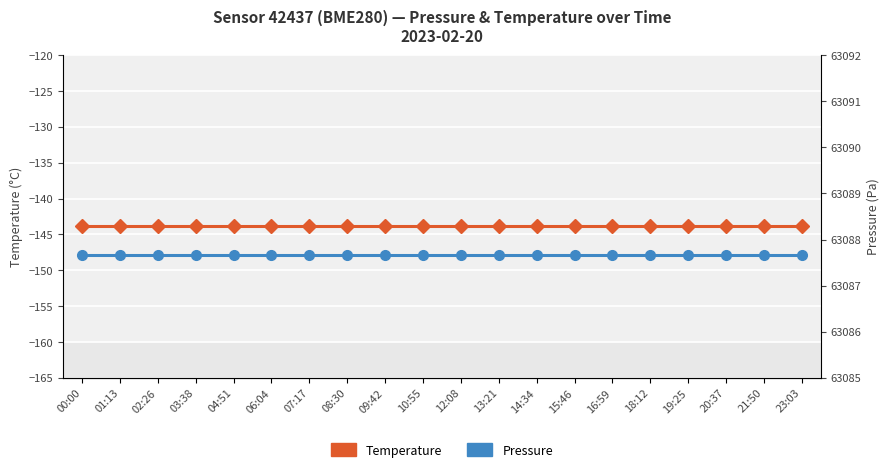

Which category has the highest value across all series?

00:00